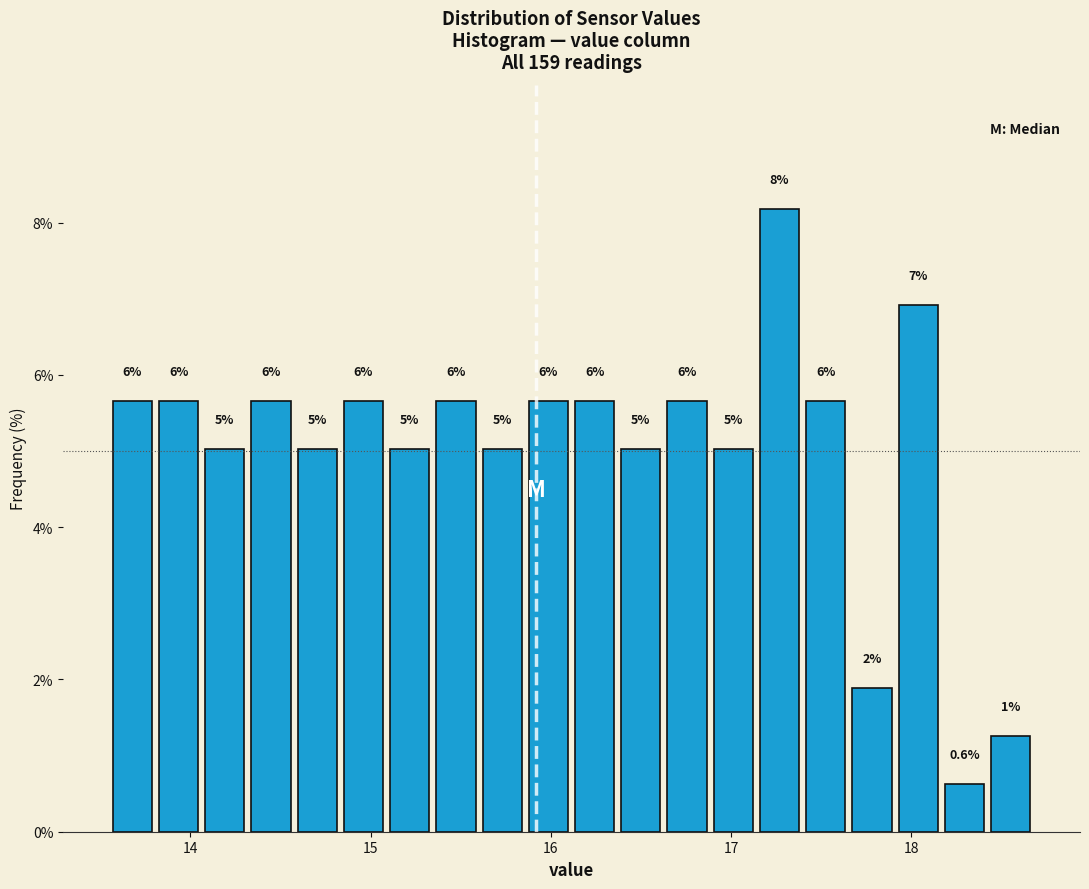

Read against the x-axis, roughly where is the centre of the tallest bar?

17.3